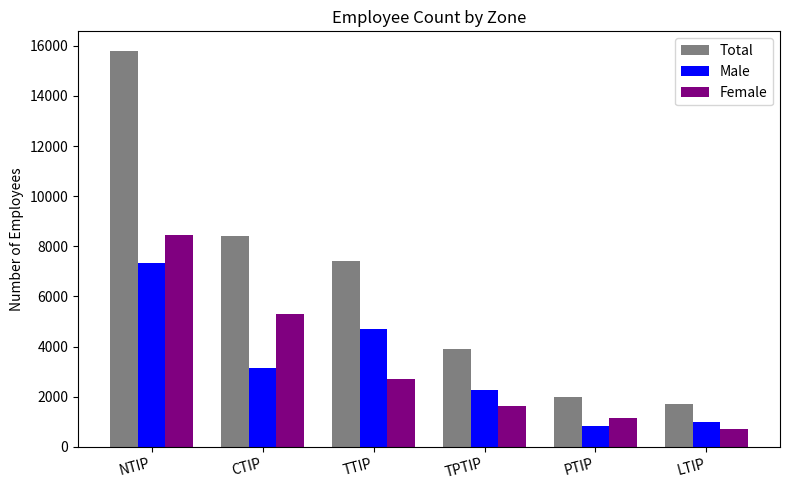

True or false: Male has a value of 2290 at TPTIP.

True